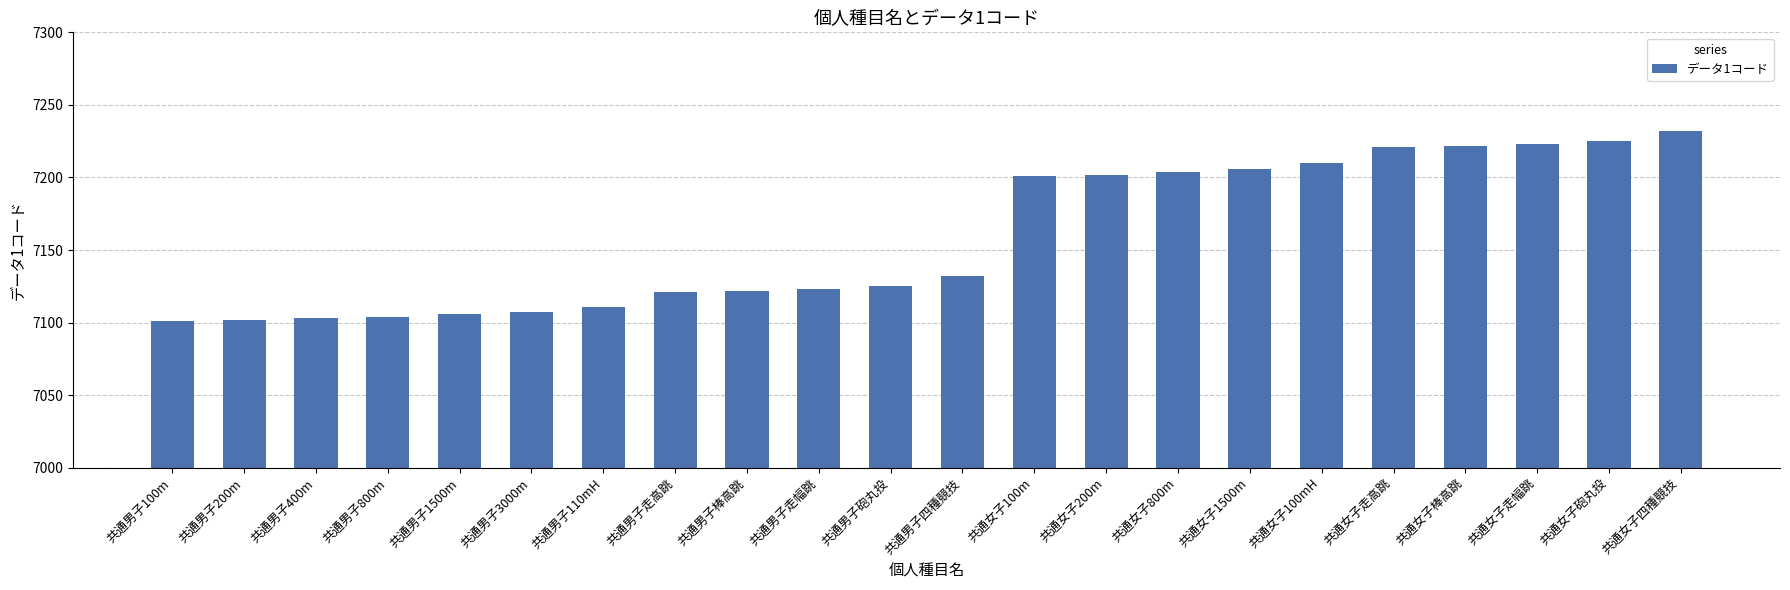

The chart shows a value of 3040 at 共通女子走幅跳. True or false?

False